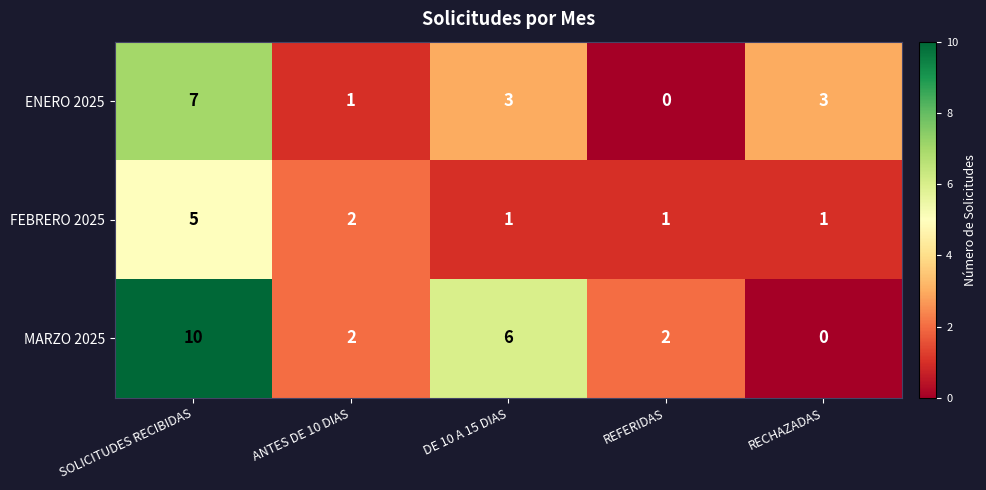

What is the sum of all FEBRERO 2025 values?

10